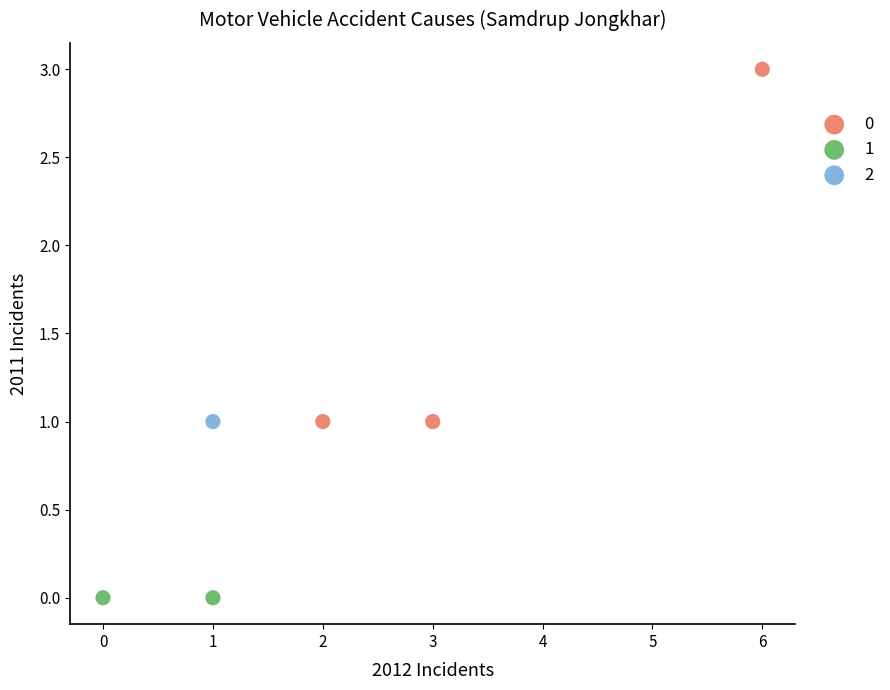

Which series contains the lowest Y value?

1